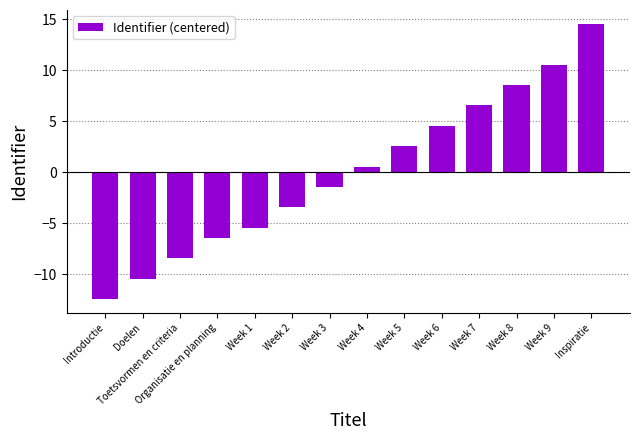

Rank the categories by value from highest to lowest.

Inspiratie, Week 9, Week 8, Week 7, Week 6, Week 5, Week 4, Week 3, Week 2, Week 1, Organisatie en planning, Toetsvormen en criteria, Doelen, Introductie